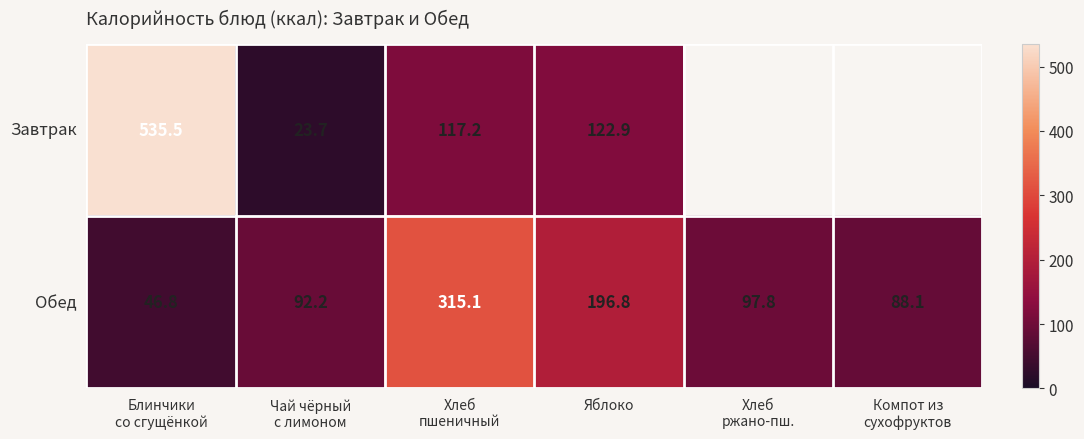

What is the difference between the maximum and minimum values in the Обед series?

268.3